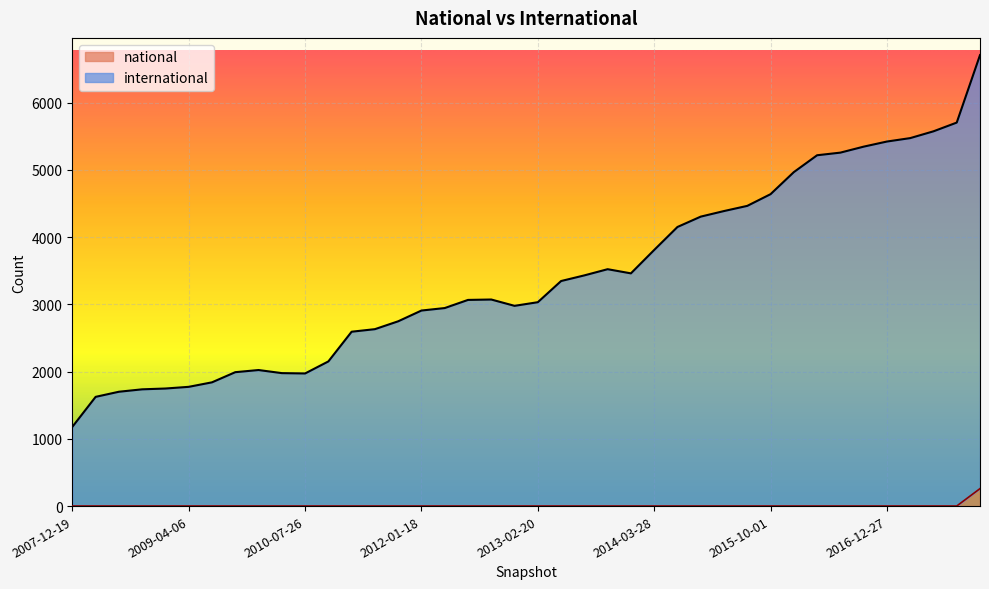

Reading left to right, list all the values displayed in this chart.

international: 1179	1625	1701	1737	1749	1774	1841	1992	2024	1978	1973	2152	2594	2632	2749	2909	2946	3067	3073	2979	3033	3348	3432	3524	3462	3810	4152	4306	4389	4466	4640	4968	5219	5258	5347	5423	5474	5575	5705	6709
national: 1	1	1	1	1	1	1	1	1	1	1	1	1	1	1	1	1	1	1	1	1	1	1	1	1	1	1	1	1	1	1	1	1	1	1	1	1	1	1	260